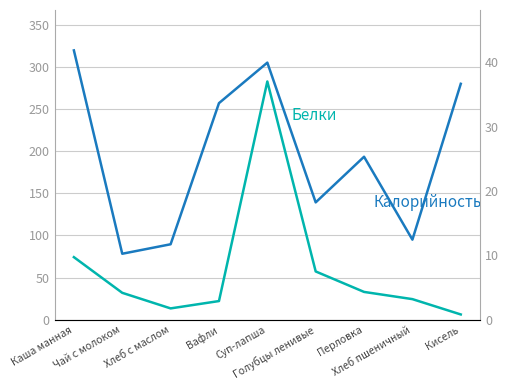

Is it true that Калорийность equals 78.3 at Чай с молоком?

True